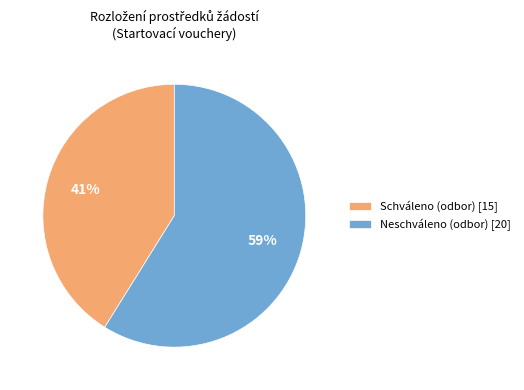

Is there a majority slice in this chart?

Yes